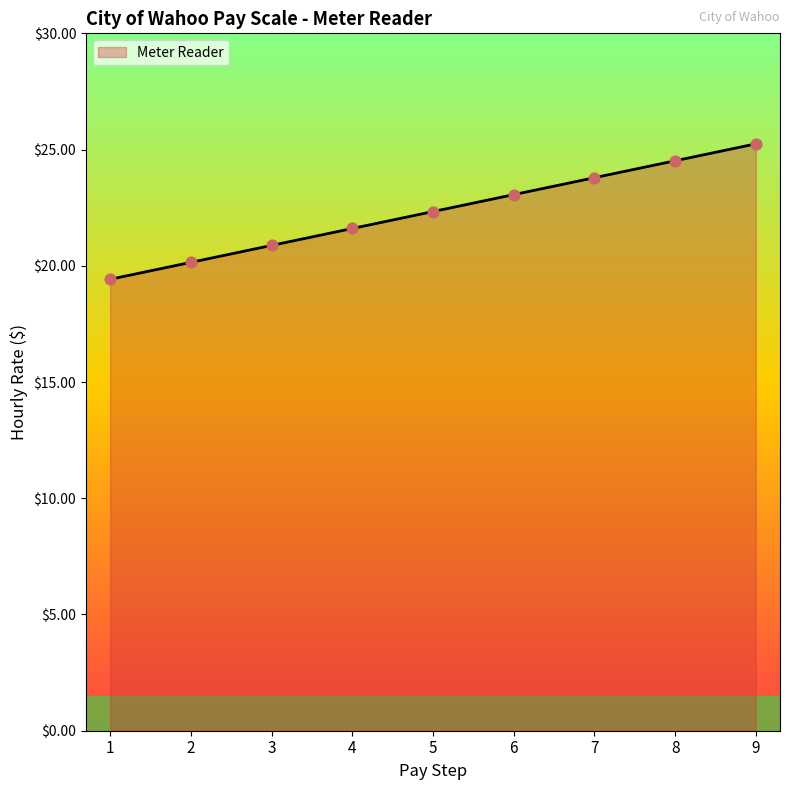

What is the change in value from 6 to 8?

+1.5